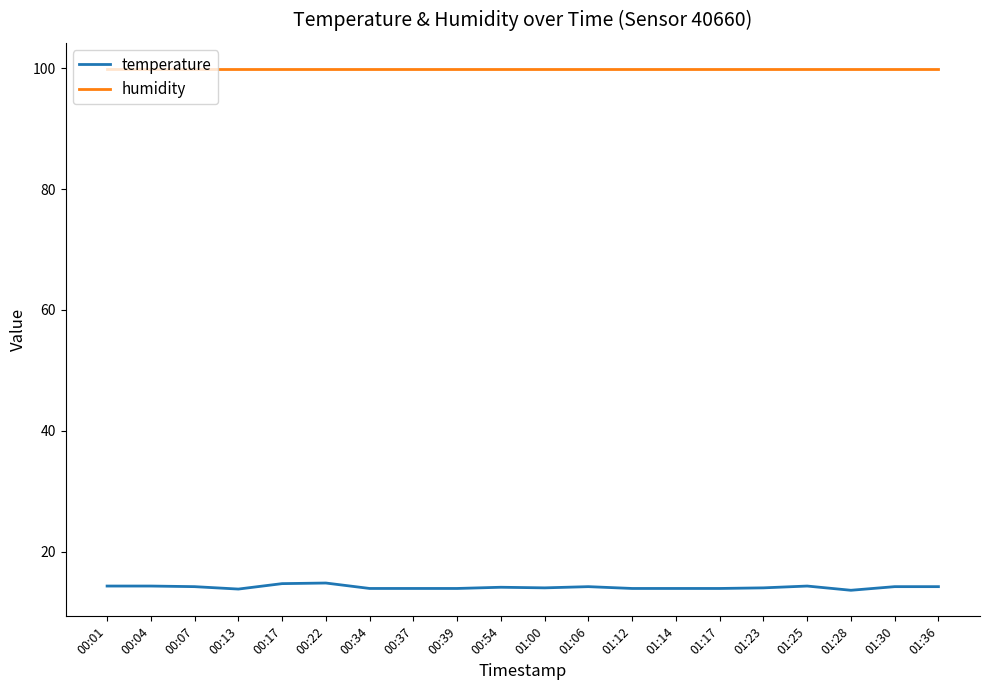

The value of temperature at 00:17 is 3.6. True or false?

False